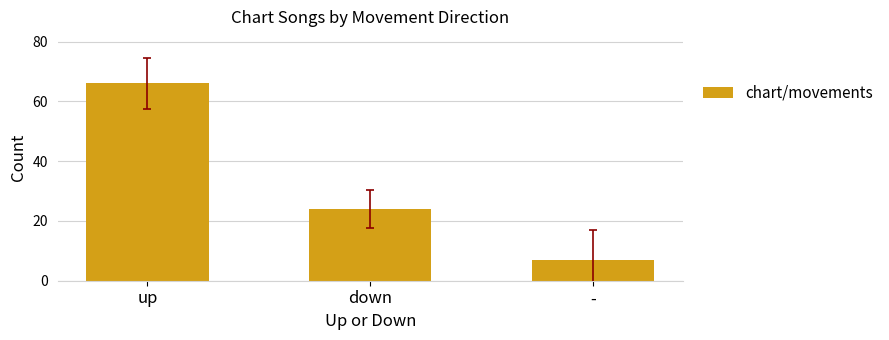

What is the sum of the values at up and down?

90